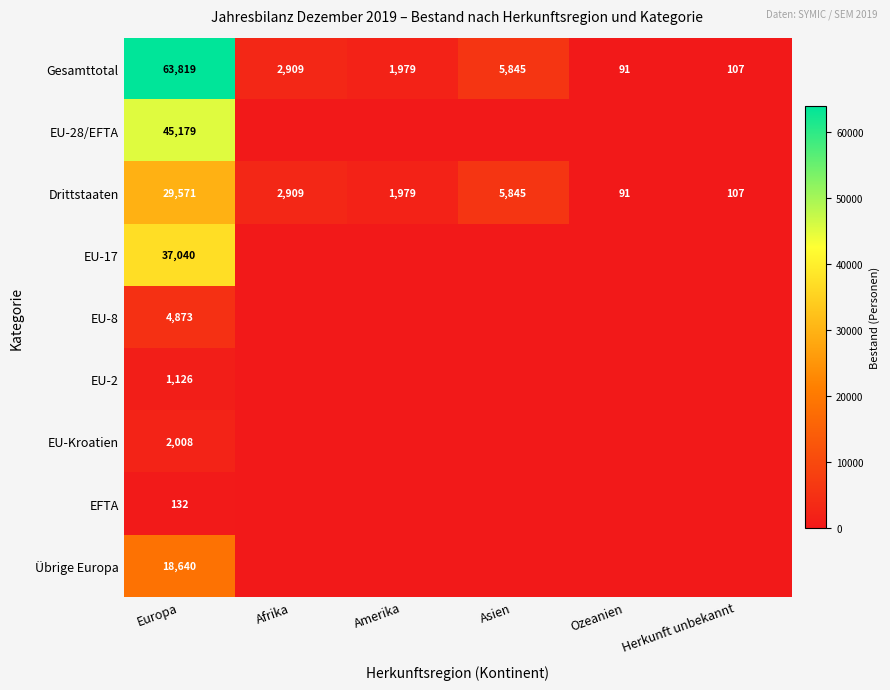

Rank the categories by Drittstaaten value from highest to lowest.

Europa, Asien, Afrika, Amerika, Herkunft unbekannt, Ozeanien